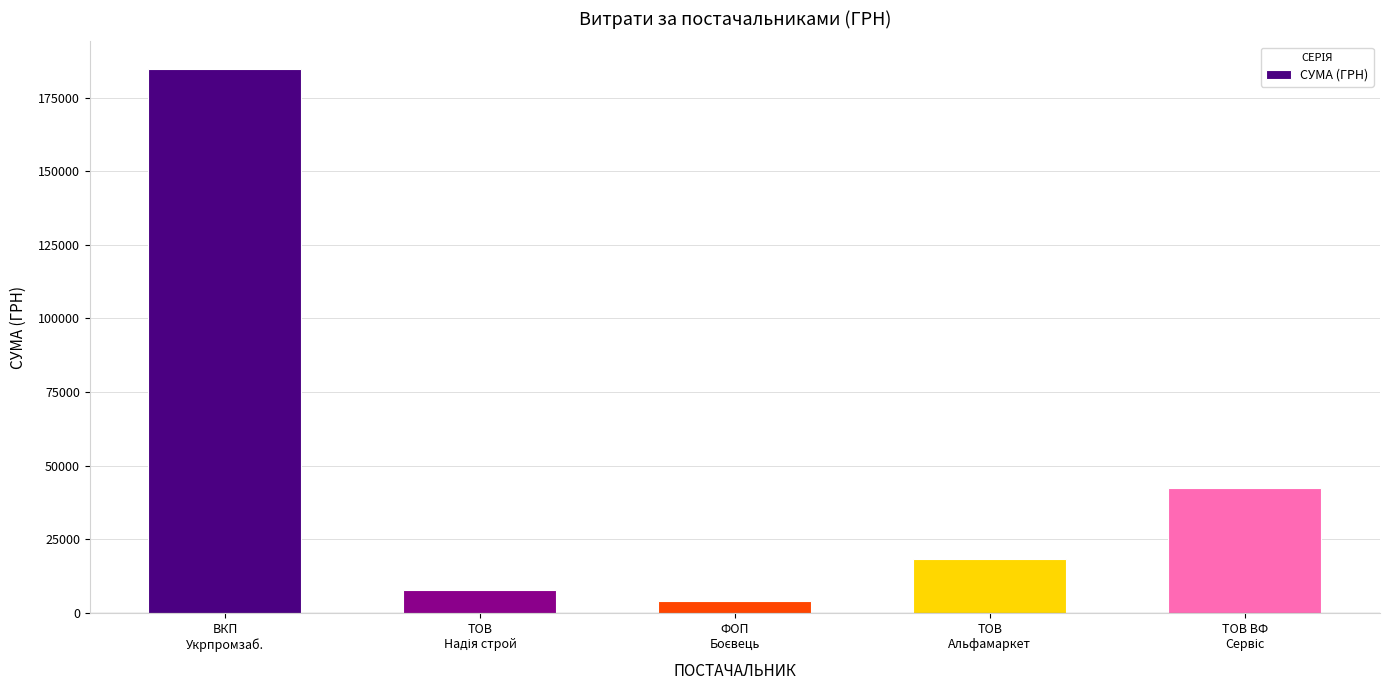

Reading right to left, what are all the values shown in this chart?

42588.0	18440.0	4100.0	7946.3	184821.6